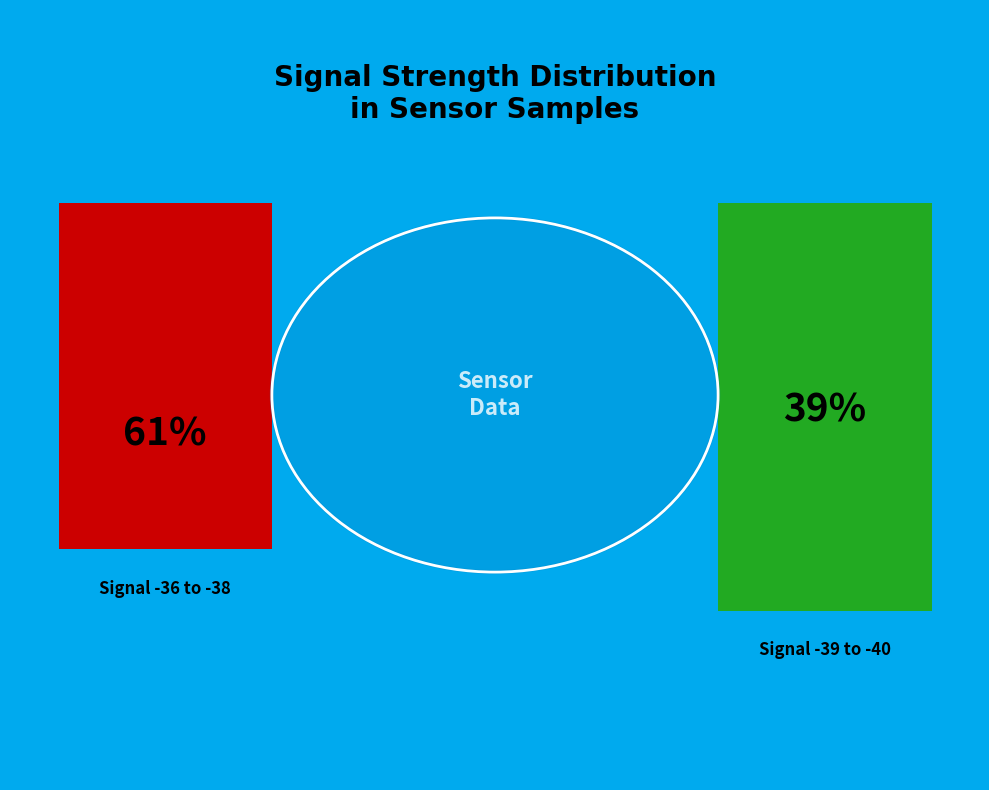

Do 7 and -38 together represent more than half of the pie?

No